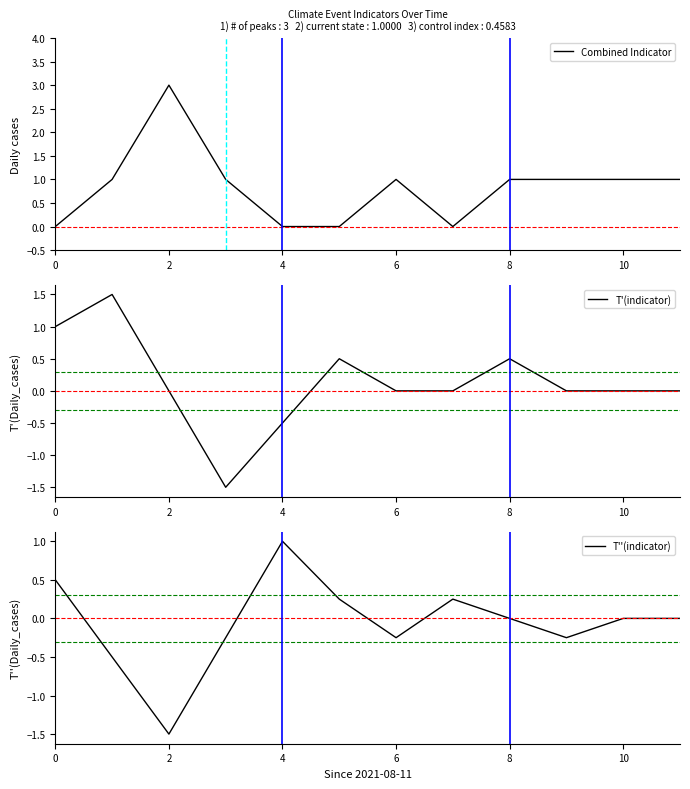

At how many categories does at least one series exceed 0?

12